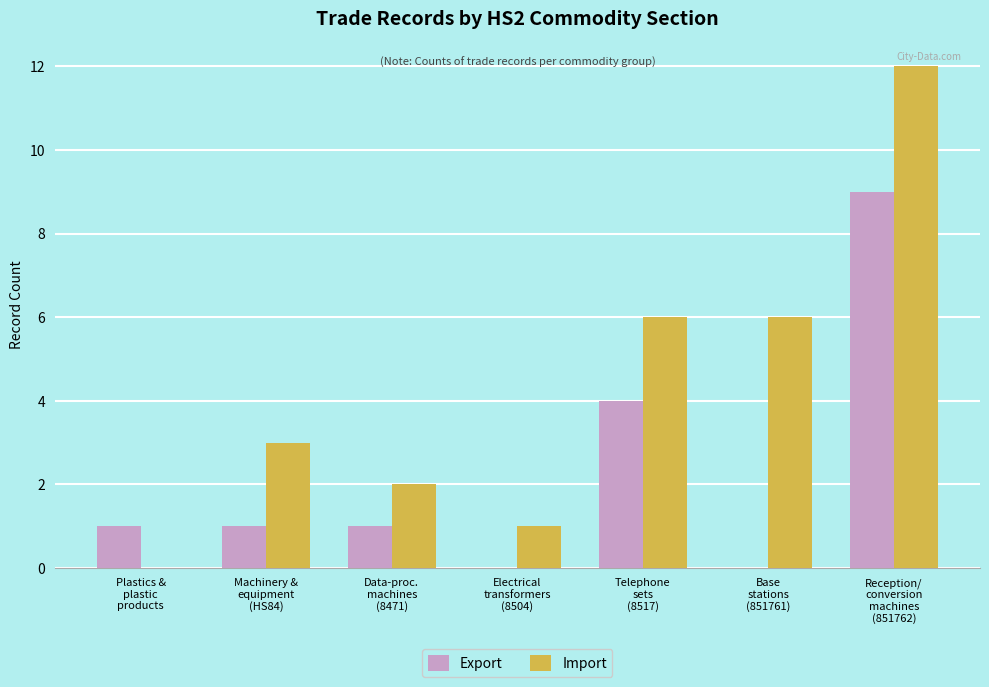

Count the Export values in the range 0 to 4.

6